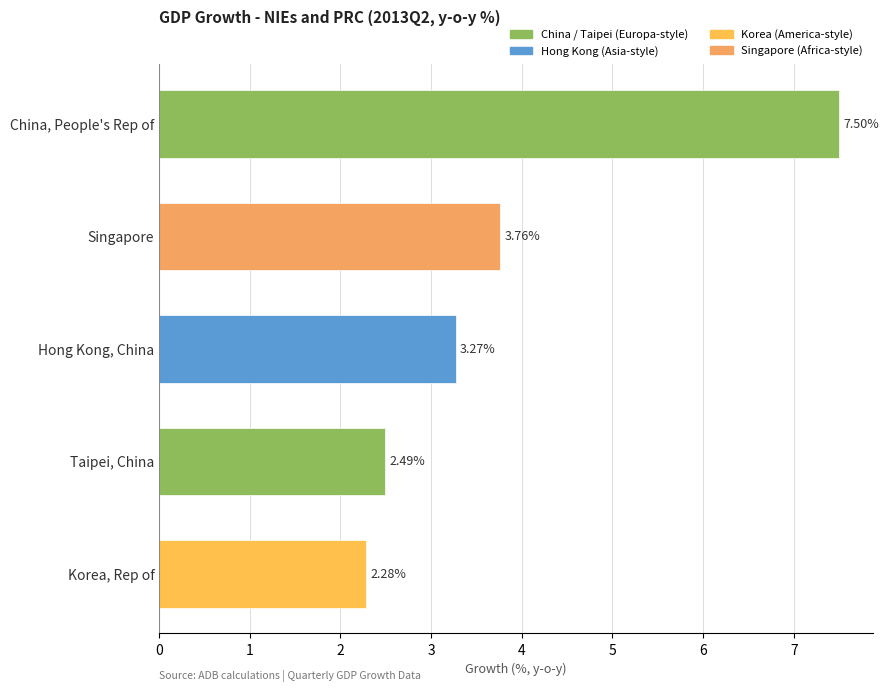

What is the sum of all values?

19.3